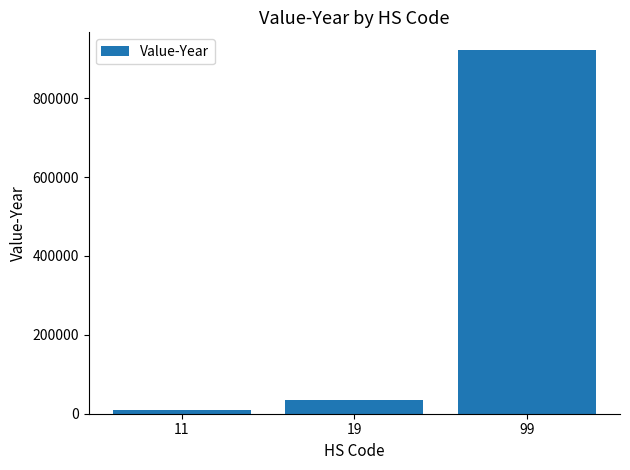

Which category has the highest value across all series?

99